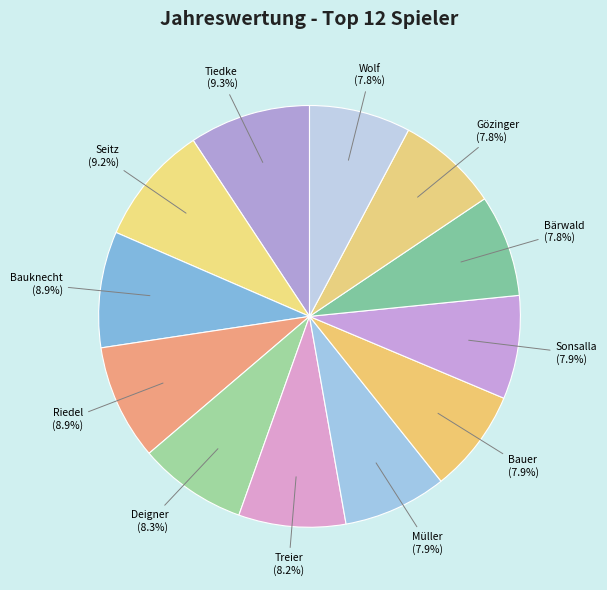

How many slices are in this pie chart?

12